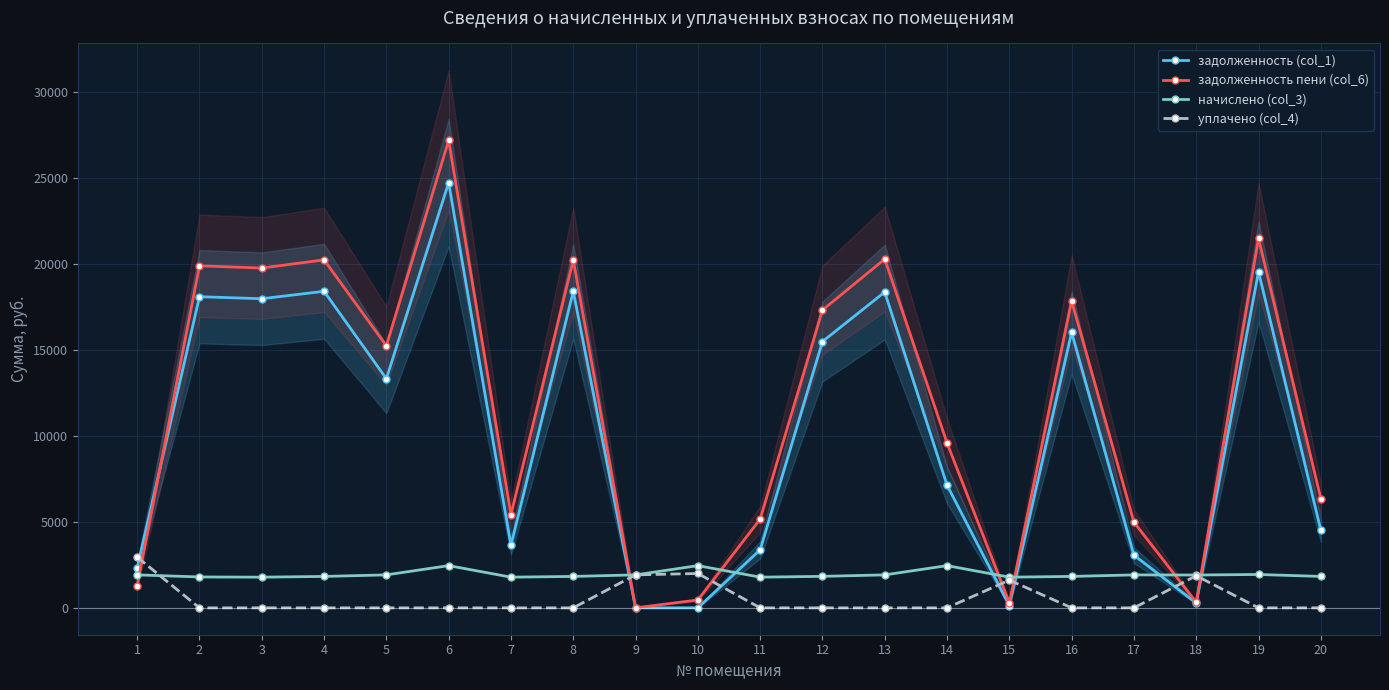

How many series are shown in this chart?

4